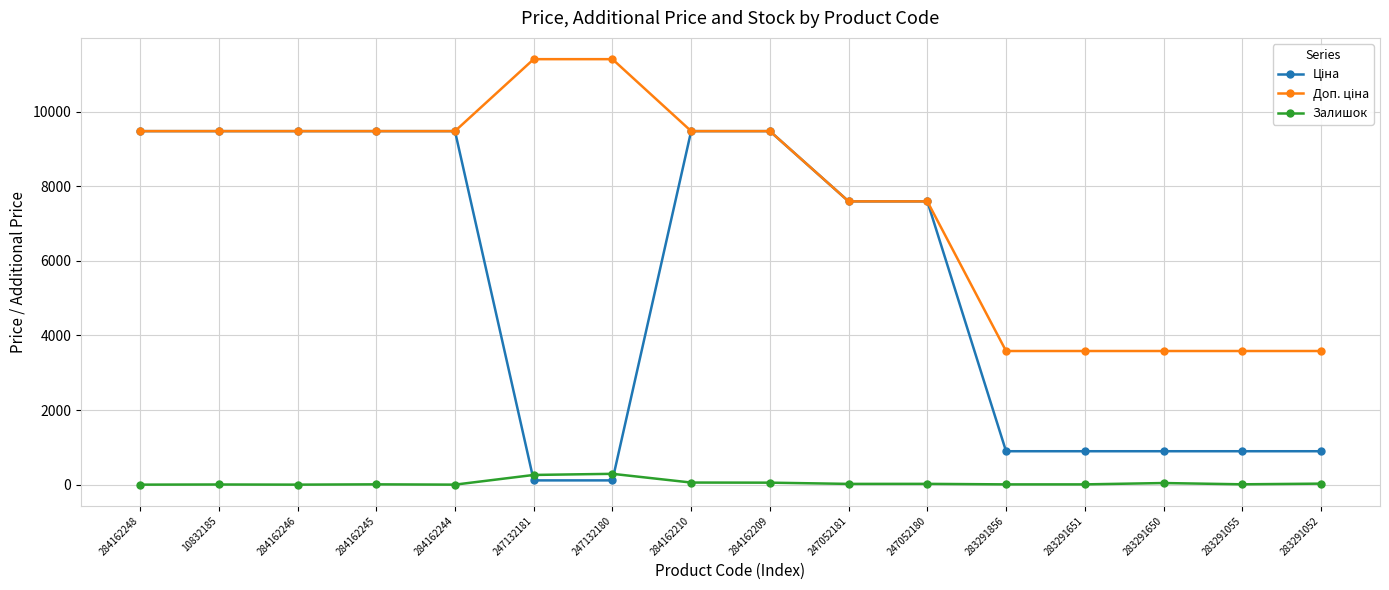

True or false: Залишок has a value of 4.0 at 10832185.

True